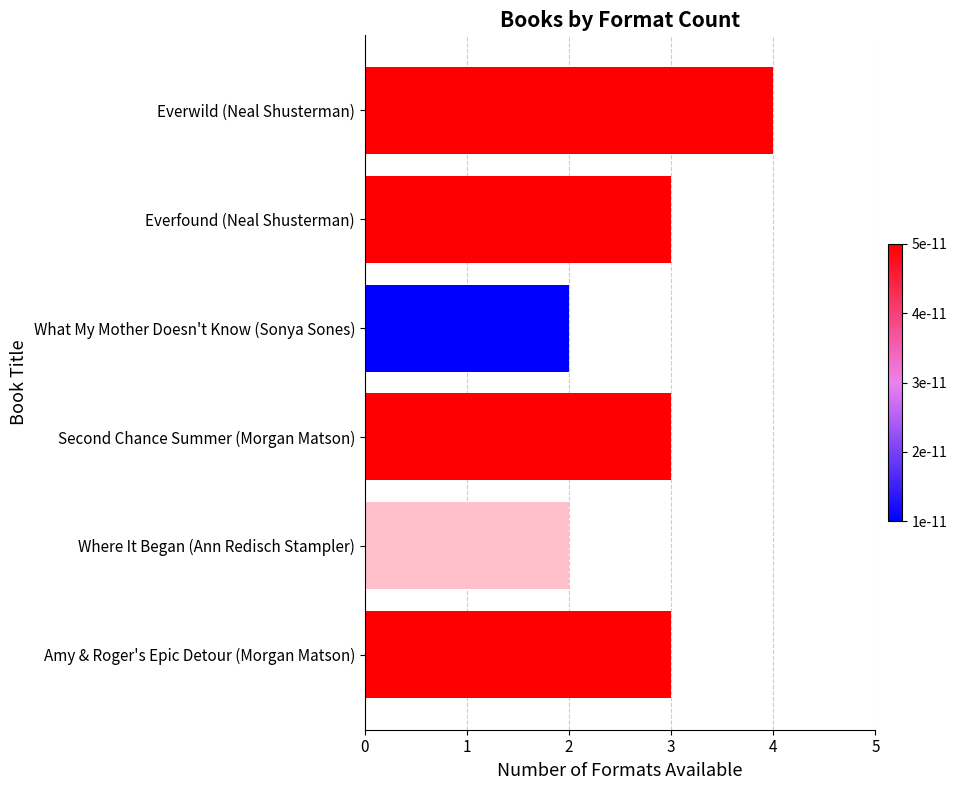

What position from the top is Second Chance Summer (Morgan Matson)?

4